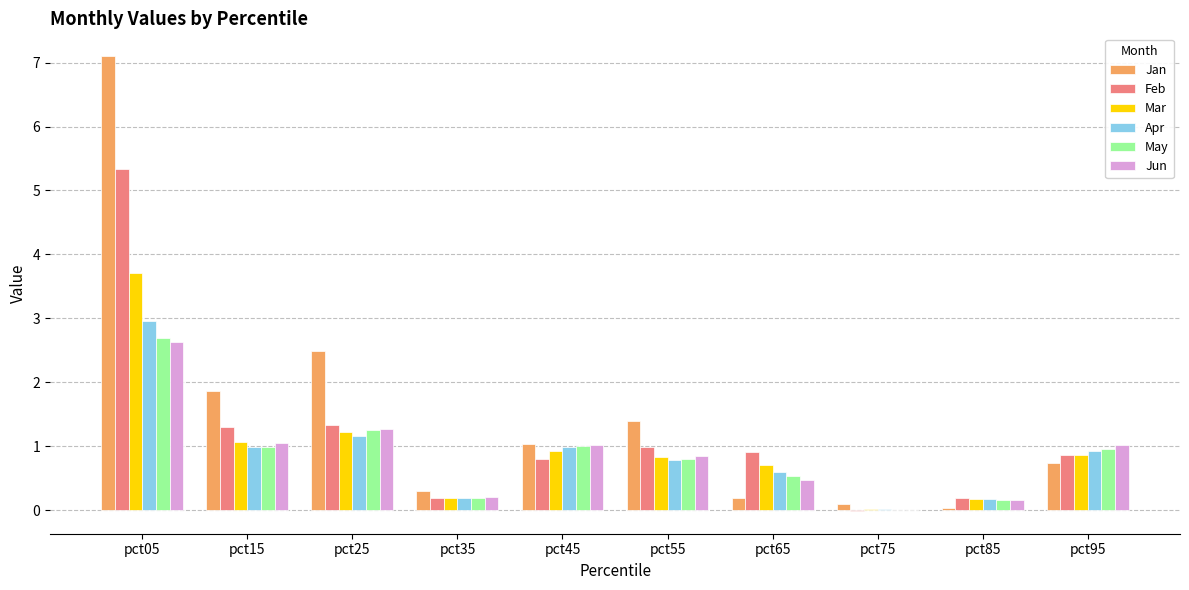

What is the maximum value shown in the chart?

7.1